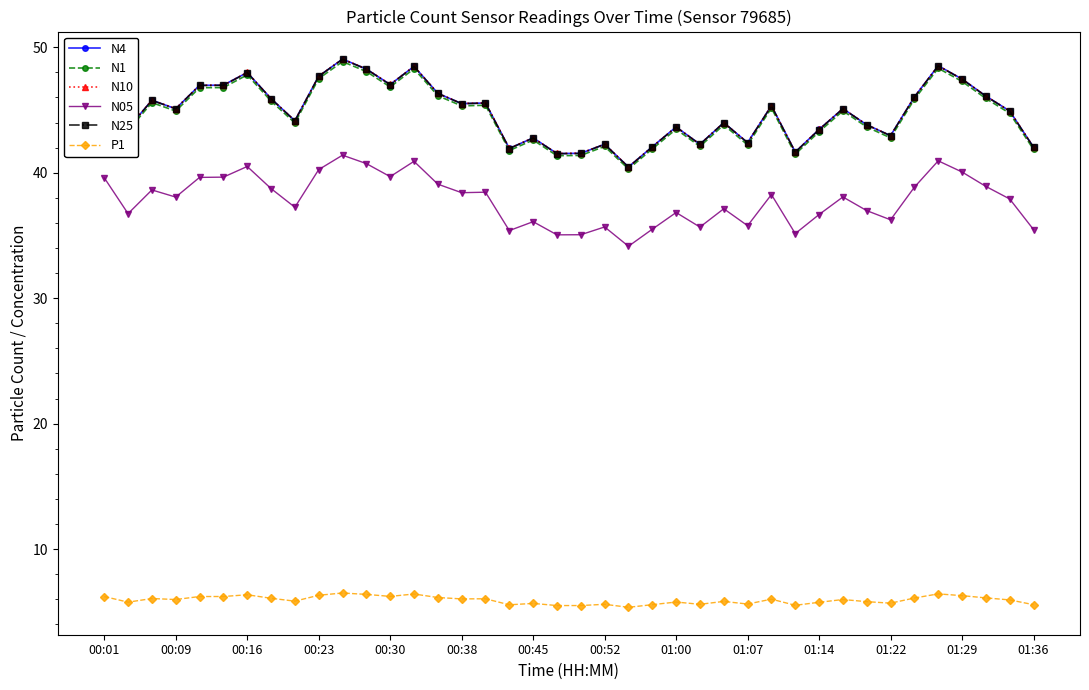

What is the value of the N1 point at the 11th from the left?

48.9